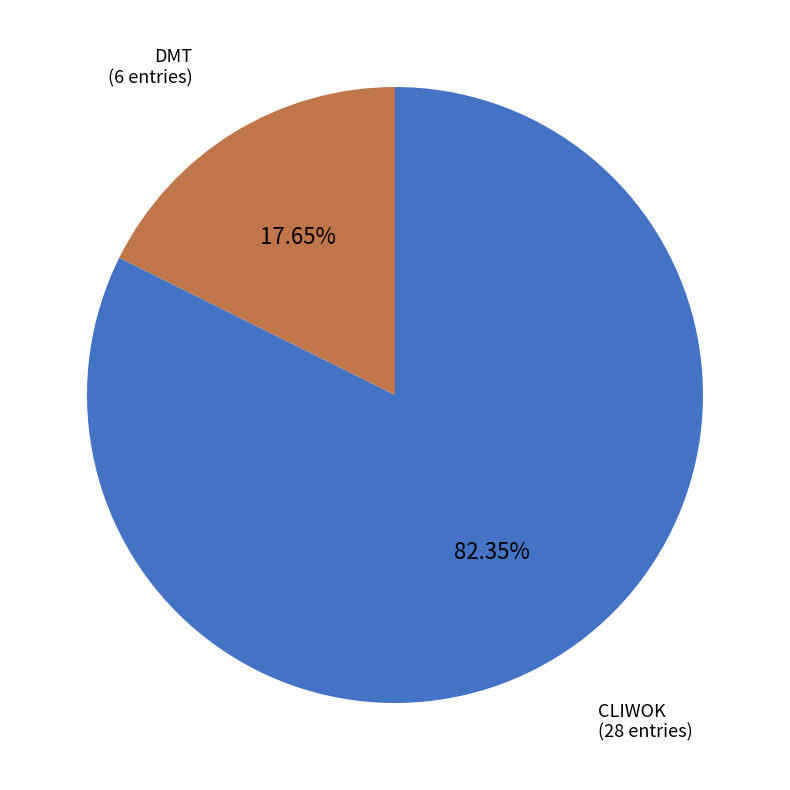

What is the largest slice in the pie chart?

CLIWOK